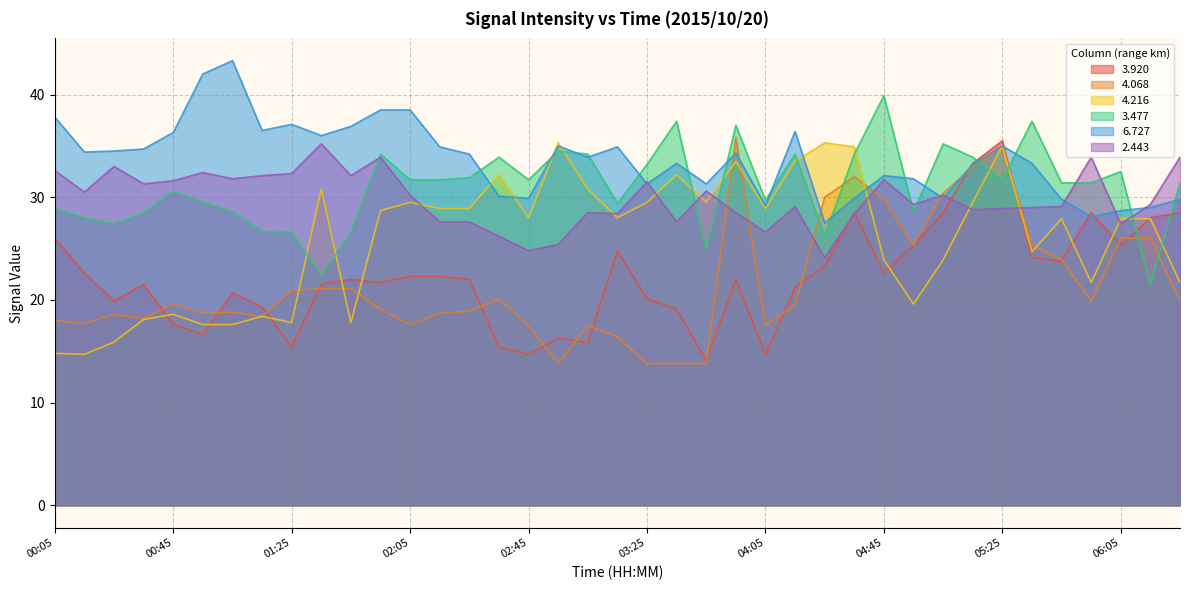

In   4.216, how many points are lower than both neighbors (excluding endpoints)?

10